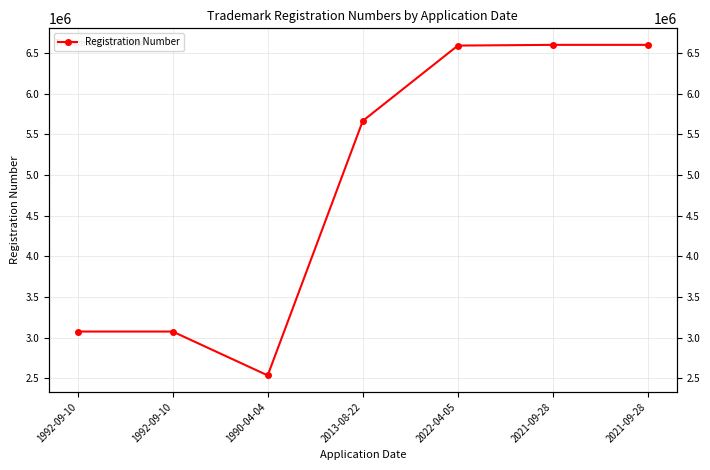

Reading left to right, transcribe all the data shown in this chart.

3073701	3073702	2533501	5667322	6594727	6603470	6603471